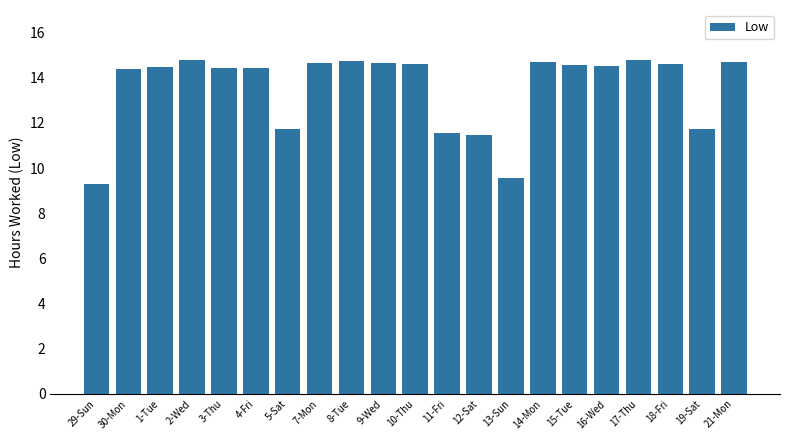

What is the minimum value shown in the chart?

9.3